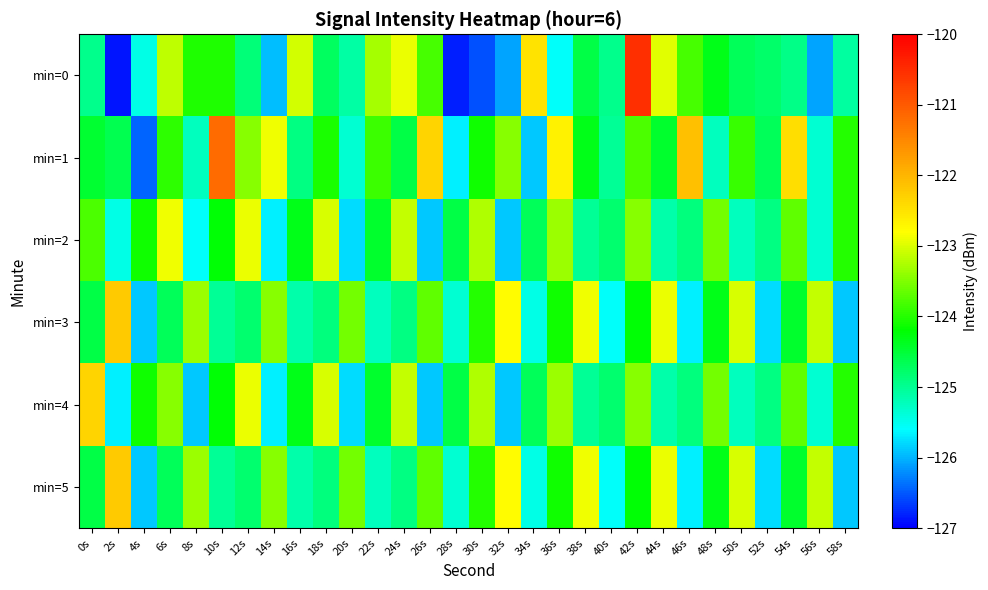

Which series changed the most between 26s and 56s?

min=1